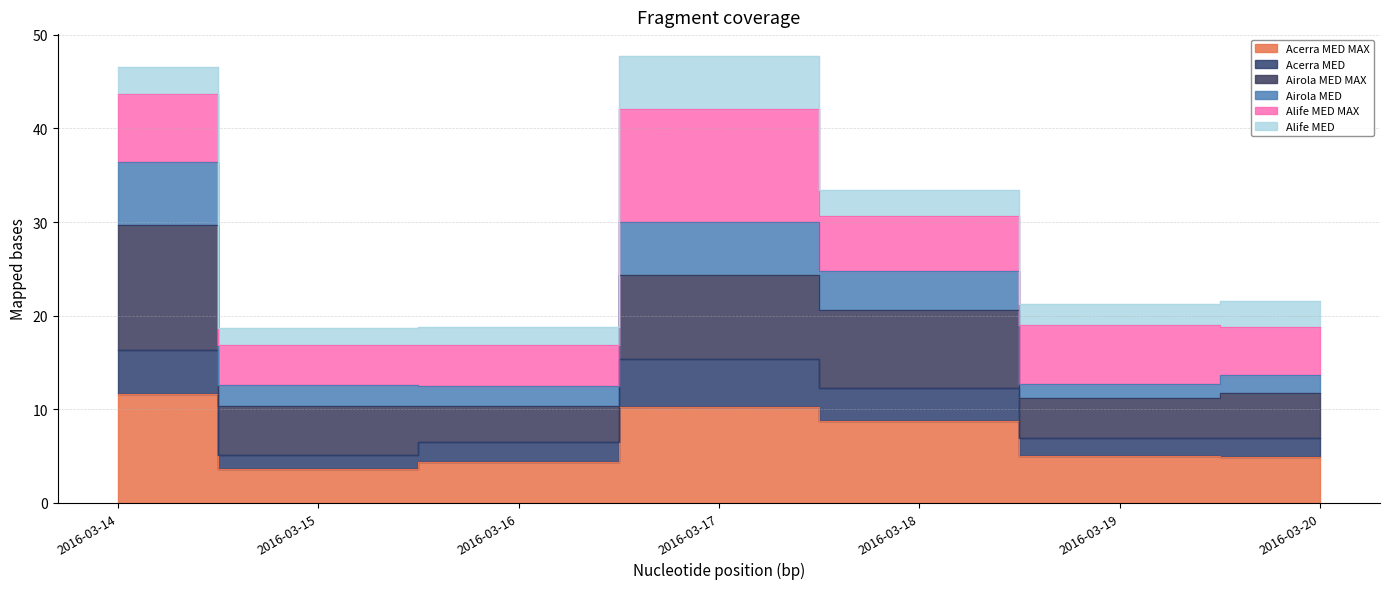

Between 2016-03-15 and 2016-03-20, which series saw the biggest shift?

Acerra MED